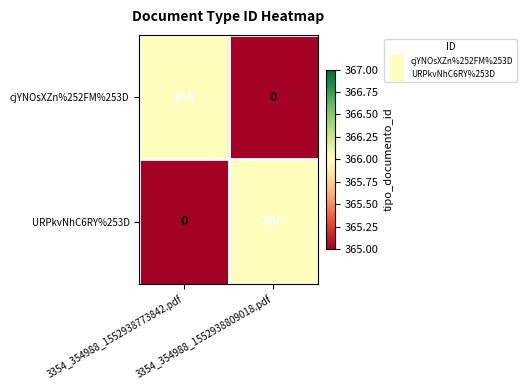

What is the highest value of the URPkvNhC6RY%253D series?

366